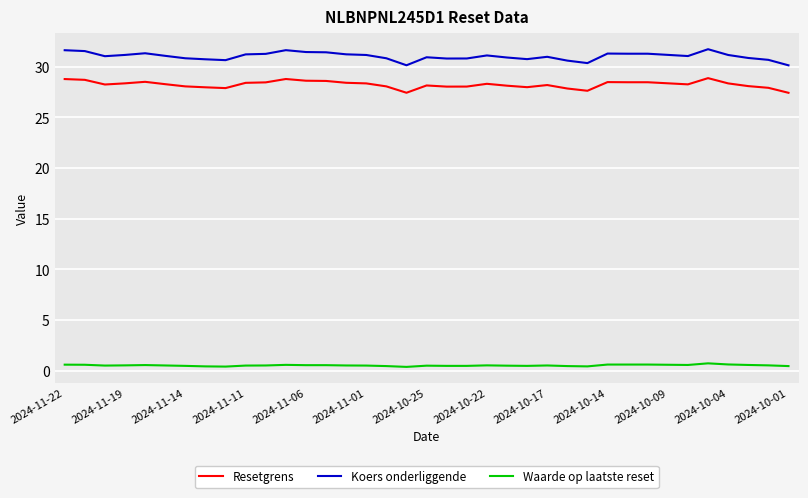

Which series has the largest total across all categories?

Koers onderliggende